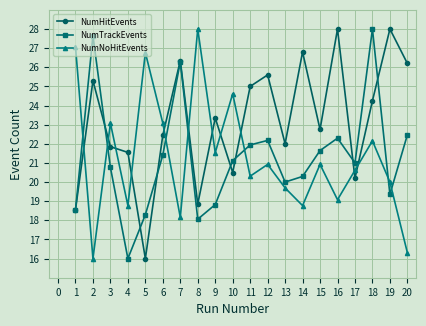

What is the smallest value displayed?

16.0